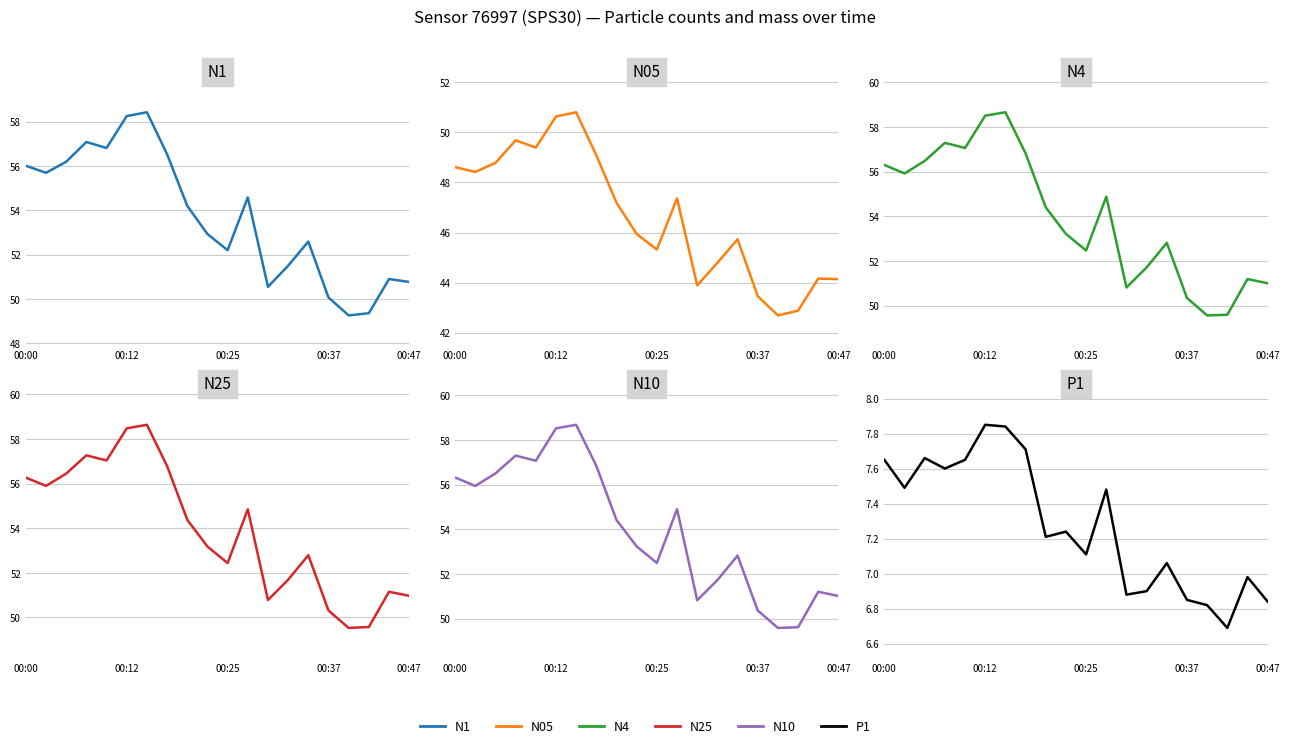

What is the difference between the N1 values at 15 and 14?

2.5